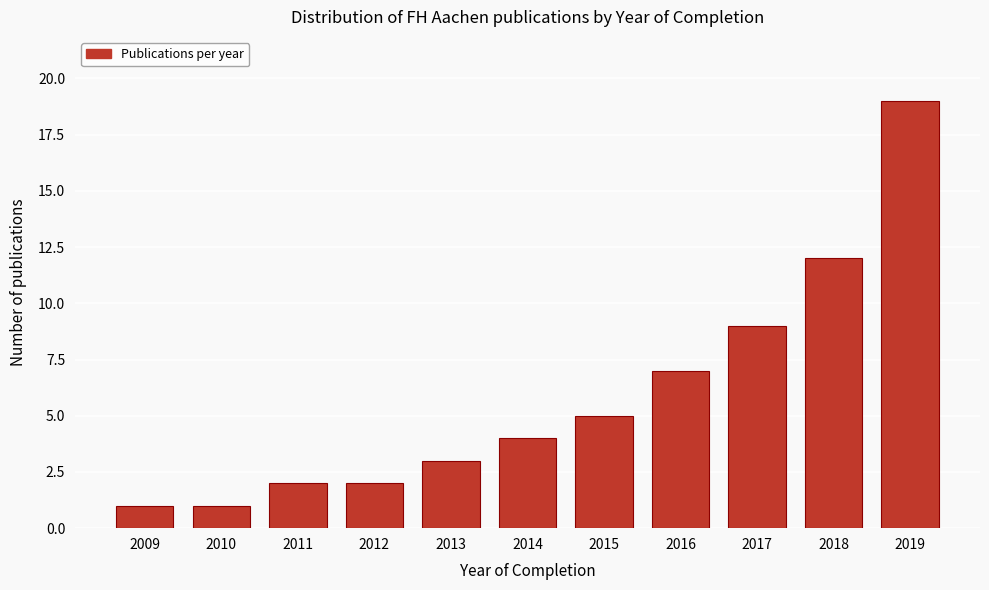

Reading left to right, transcribe all the data shown in this chart.

1	1	2	2	3	4	5	7	9	12	19